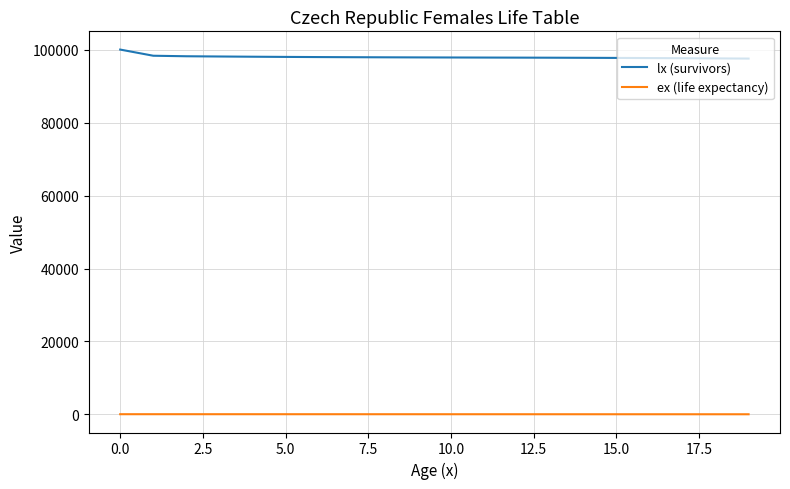

What is the lowest value of the lx (survivors) series?

97527.5